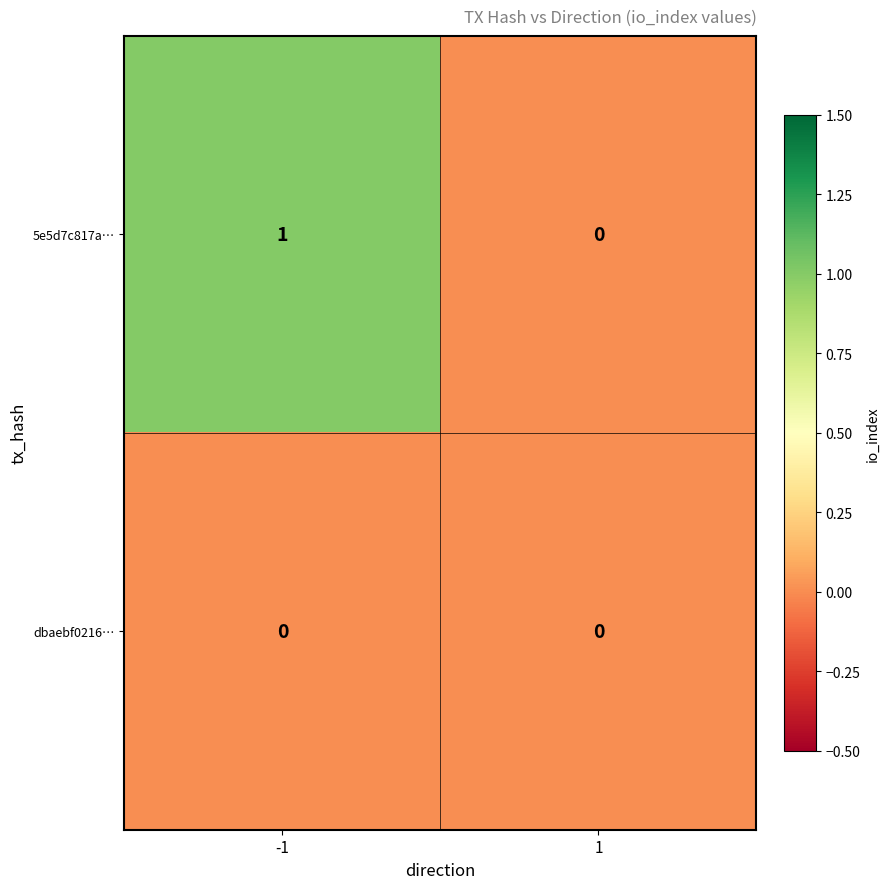

Which series has the largest range (max minus min)?

5e5d7c817a…